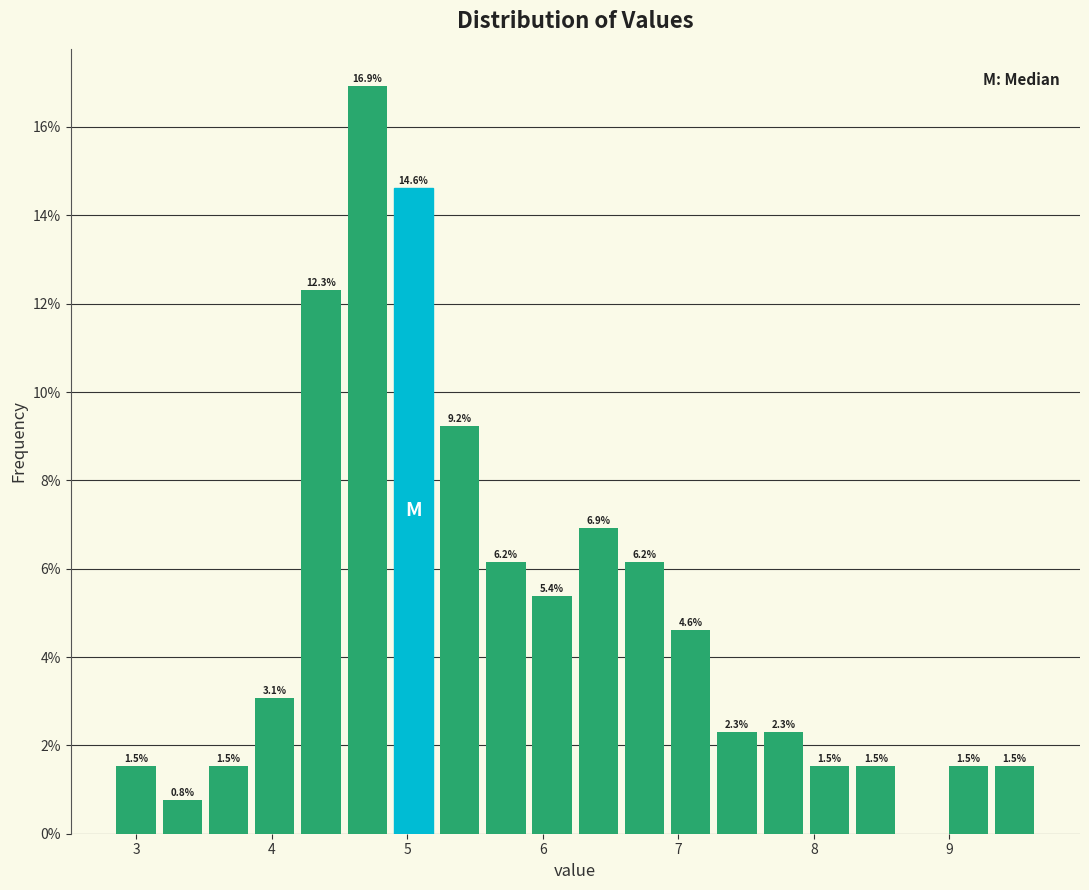

Around what value on the x-axis is the tallest bar? Give the approximate position of its centre, as read against the axis.

4.7